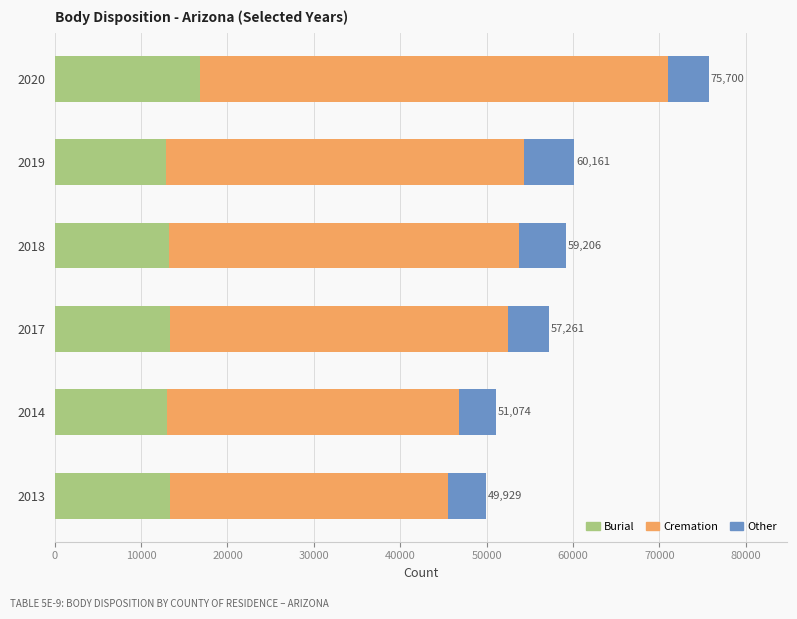

Is it true that Burial equals 12931 at 2019?

True